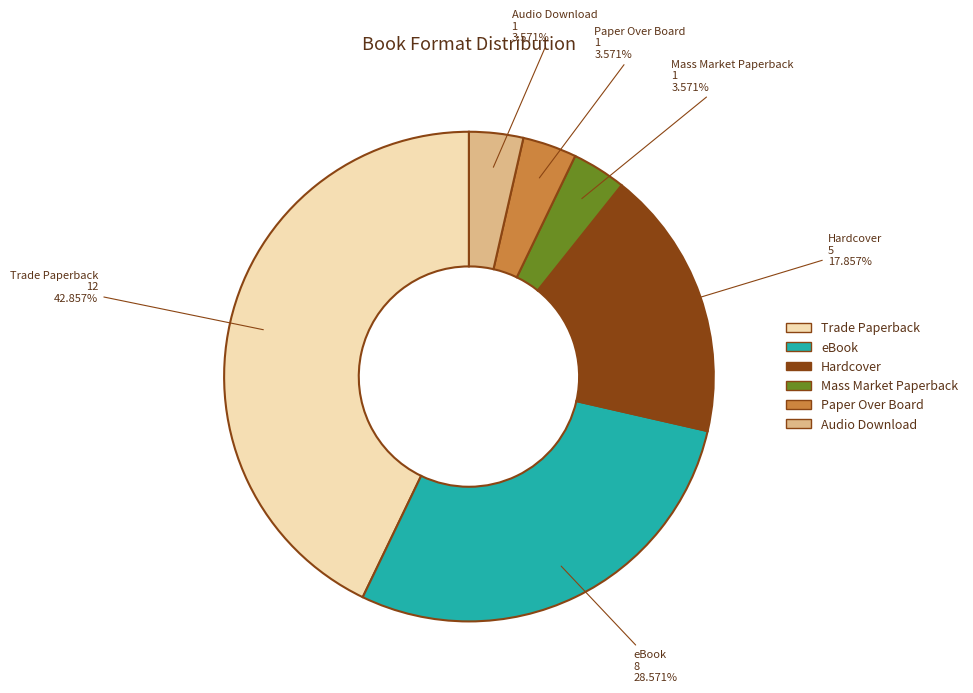

Which category has the biggest portion of the pie?

Trade Paperback